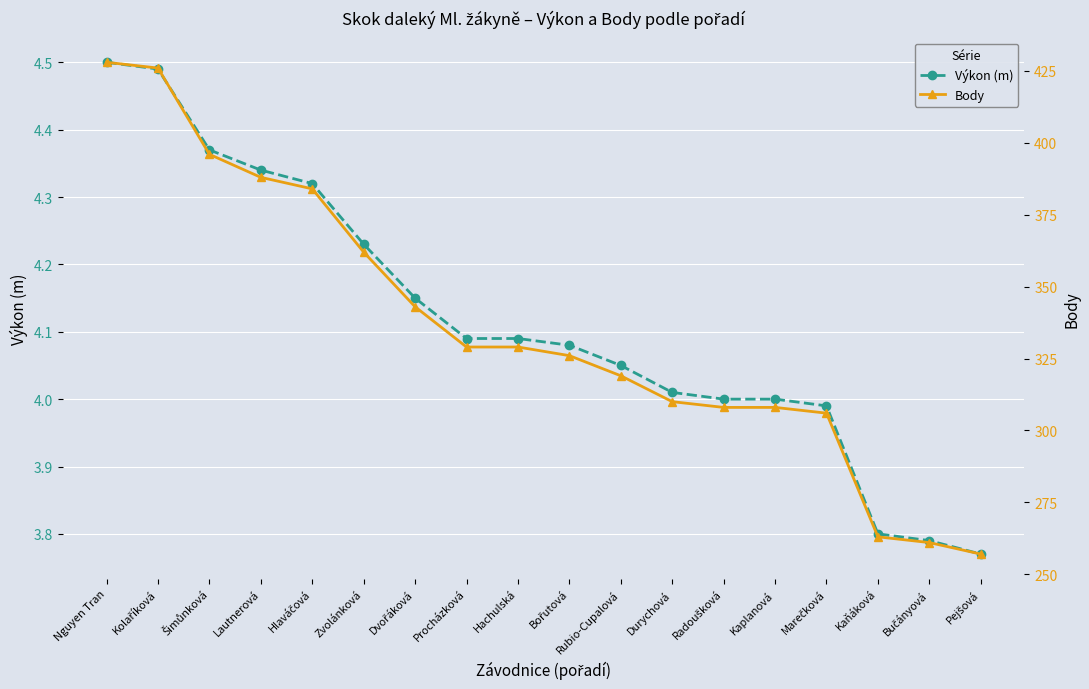

True or false: Výkon (m) has a value of 6.3 at Zvolánková.

False